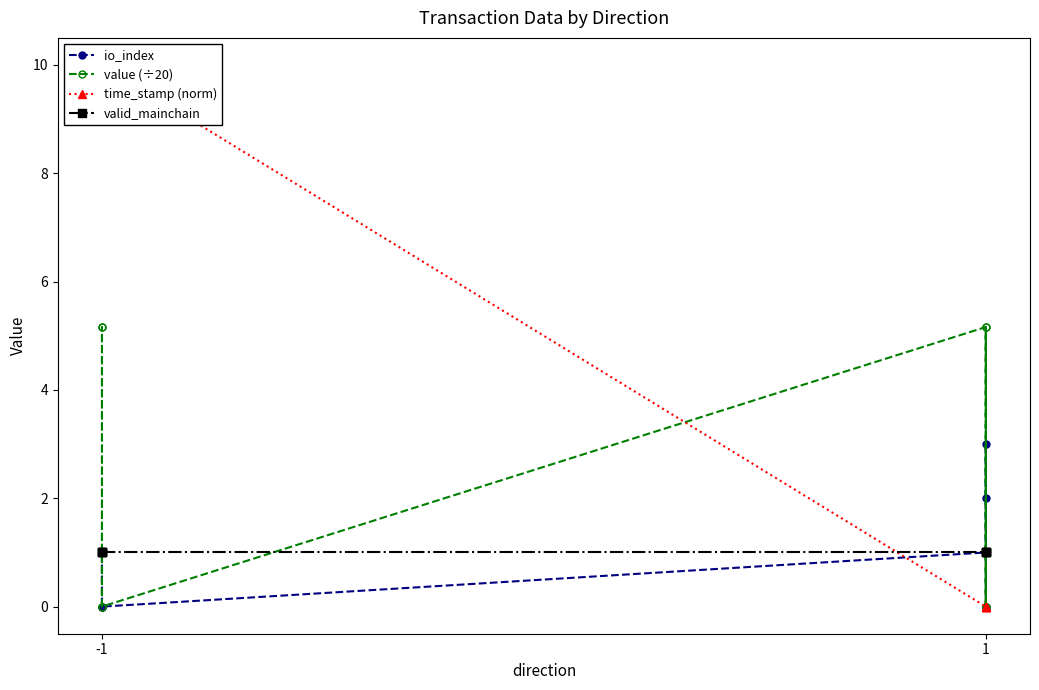

After their last crossing, which series has the higher values: io_index or valid_mainchain?

valid_mainchain